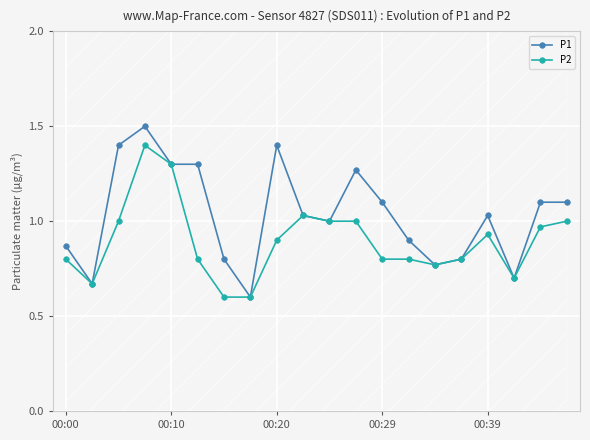

True or false: P1 has more than 1 points higher than both neighbors.

True